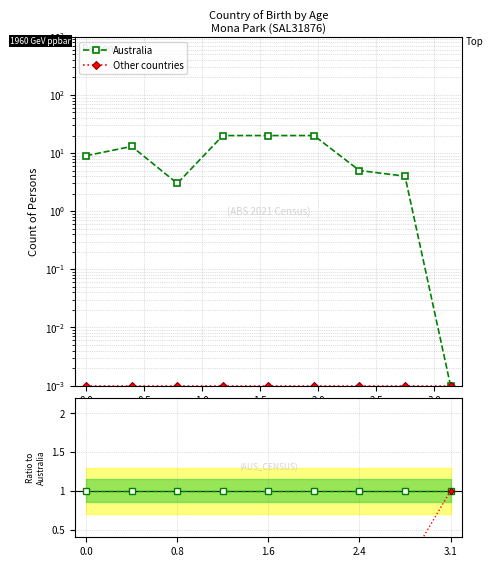

Between −0.5 and 3.0, which series saw the biggest shift?

Australia